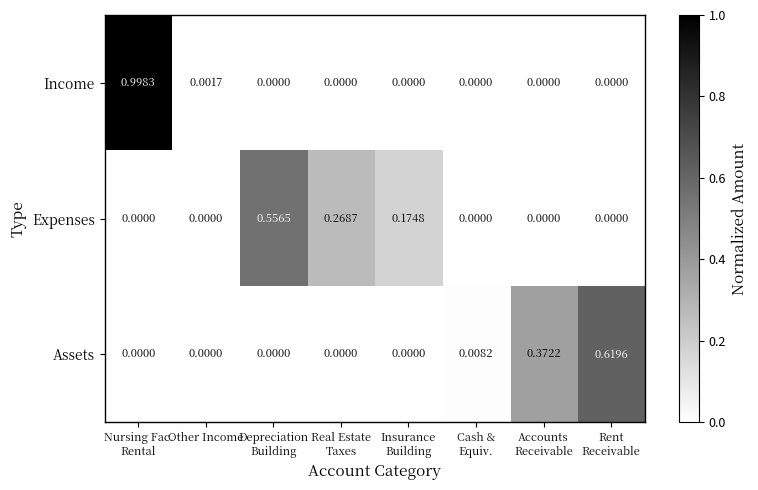

How many data points does each series have?

8